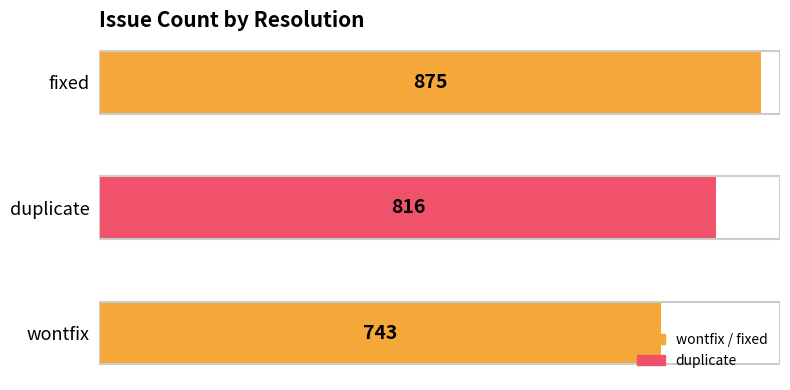

Read the value at duplicate, to the nearest 50.

800